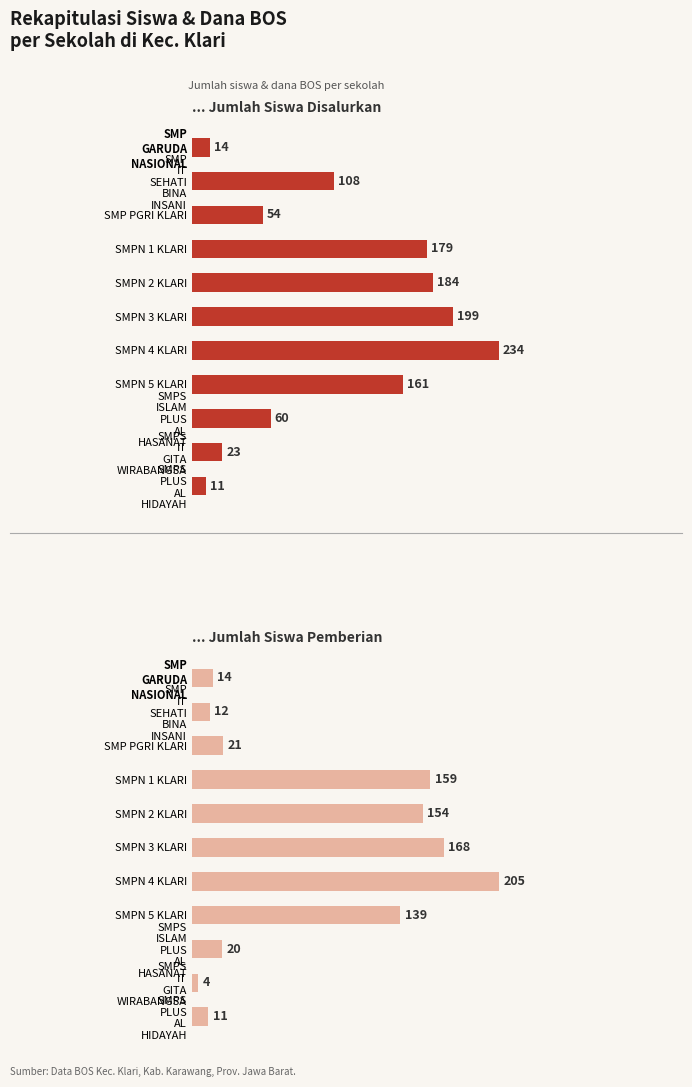

What is the sum of the Disalurkan (Siswa) values at SMPS IT GITA WIRABANGSA and SMPN 5 KLARI?

184